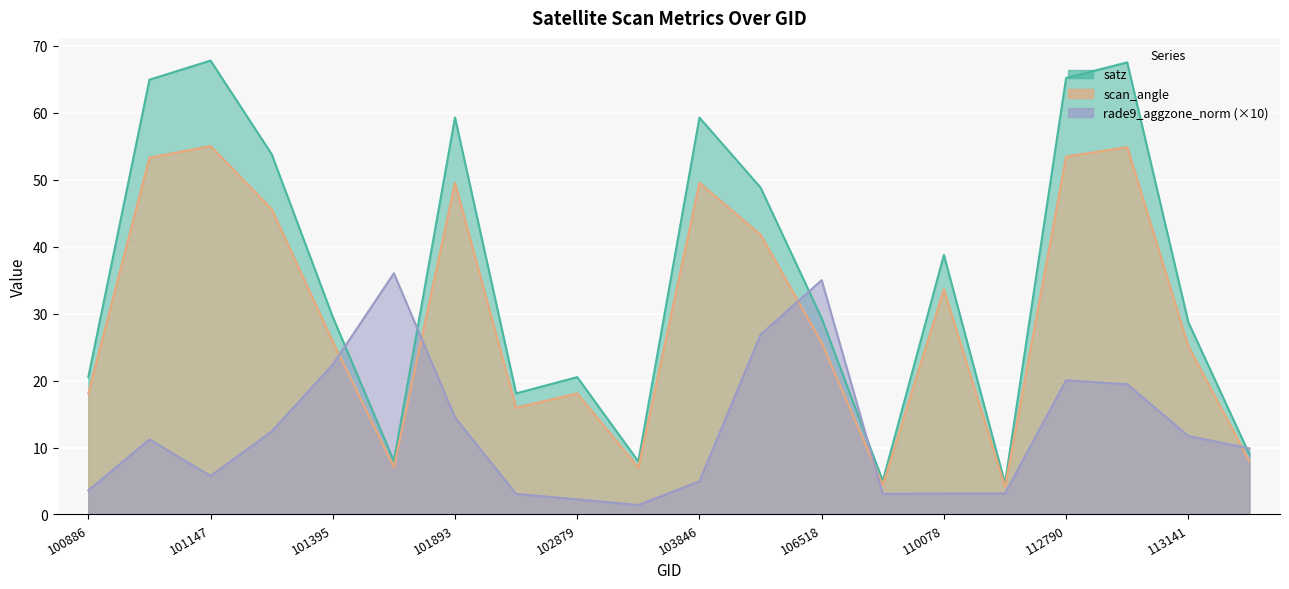

Is the value of scan_angle at 103484 greater than the value of rade9_aggzone_norm at 101270?

No